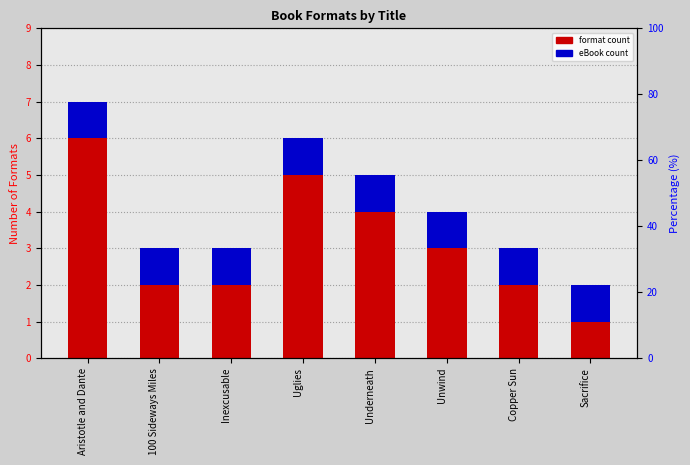

At which label does format count first exceed 3?

Aristotle and Dante